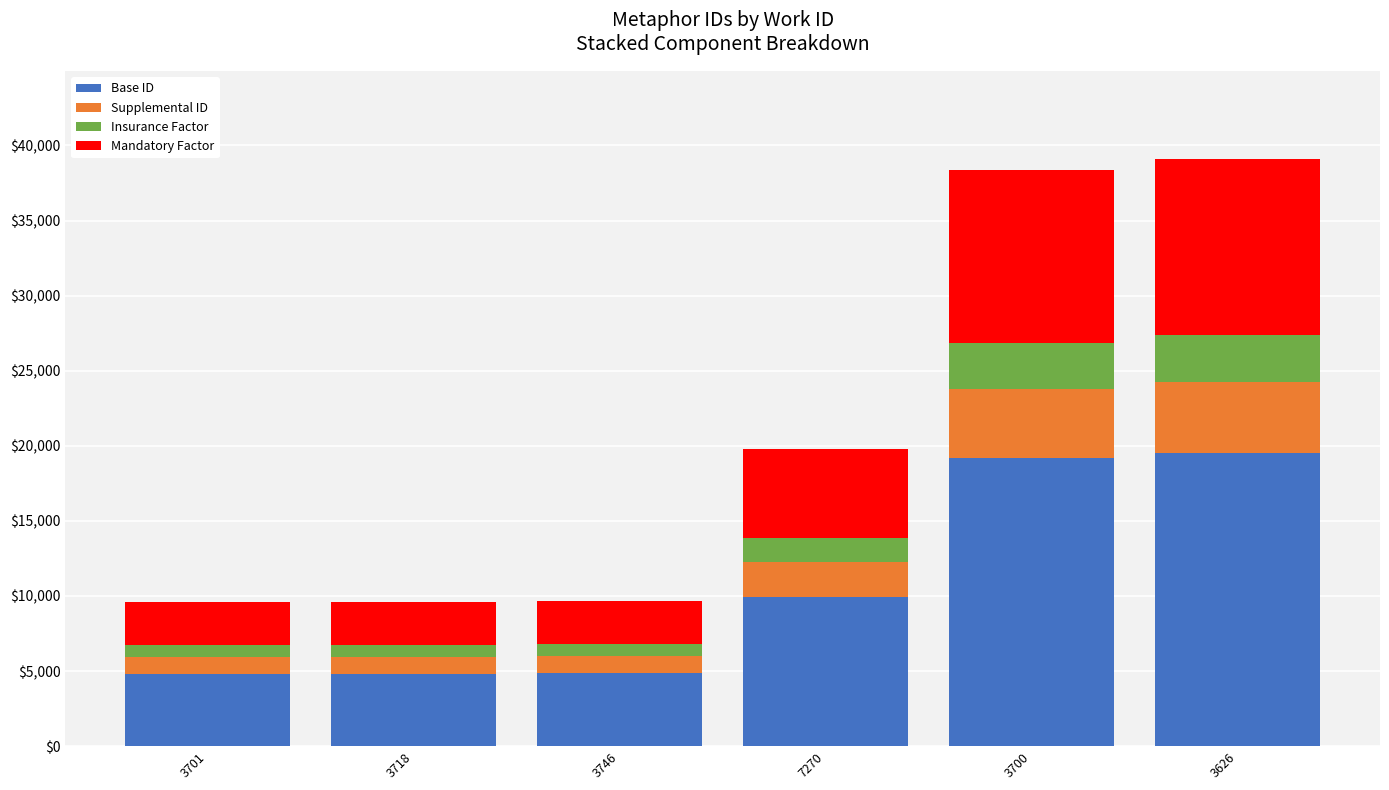

What is the difference between the maximum and minimum values in the Base ID series?

14750.5